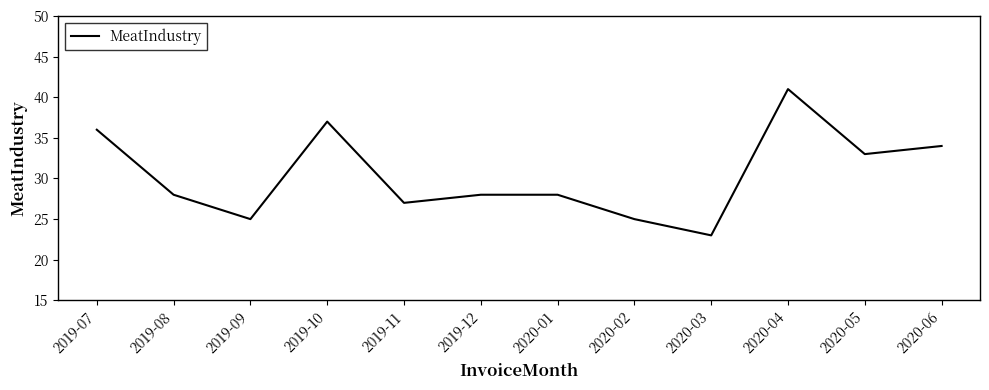

Which has a higher value, 2019-11 or 2020-05?

2020-05